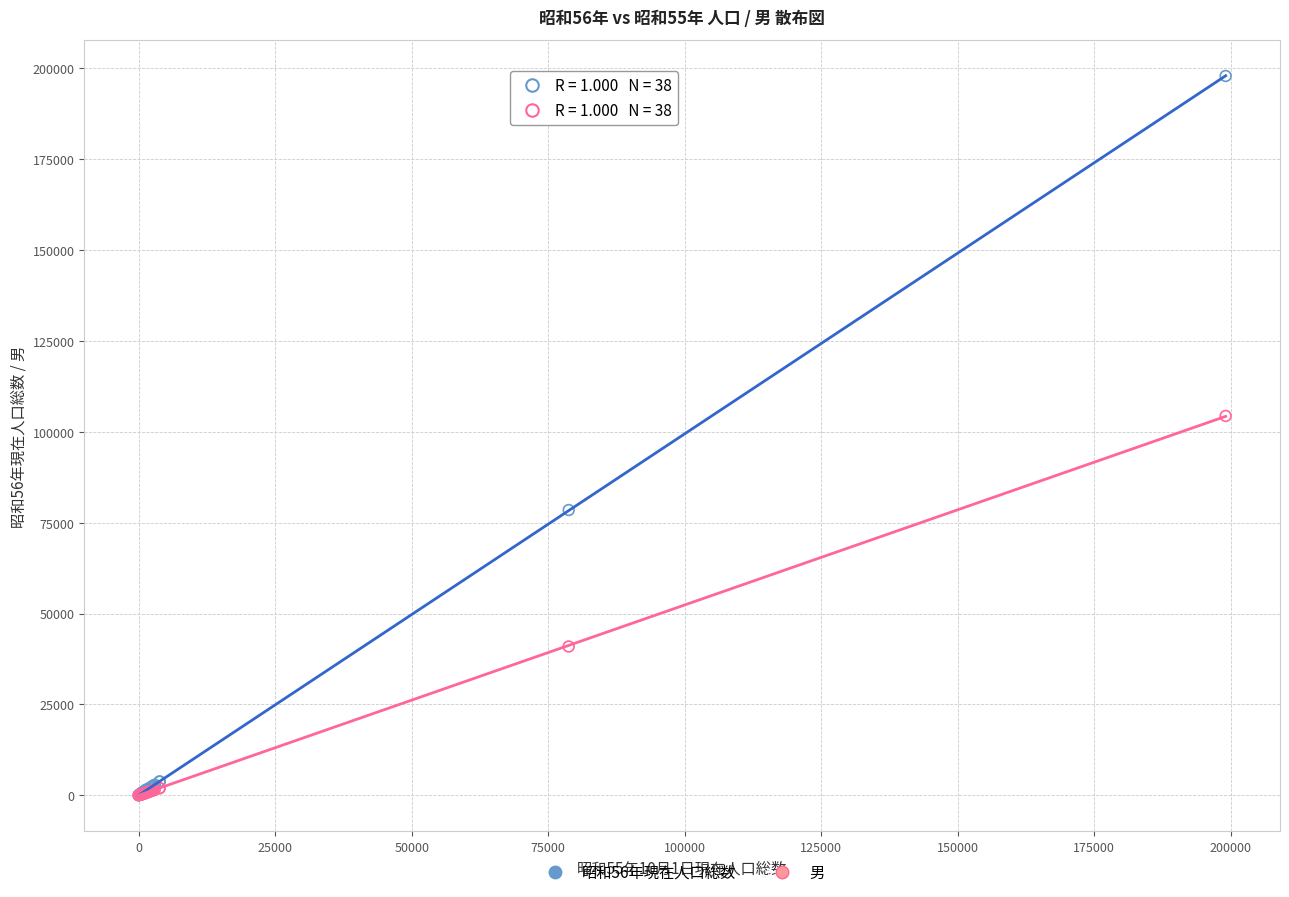

In the 男 series, what Y value is closest to 52187?

40940